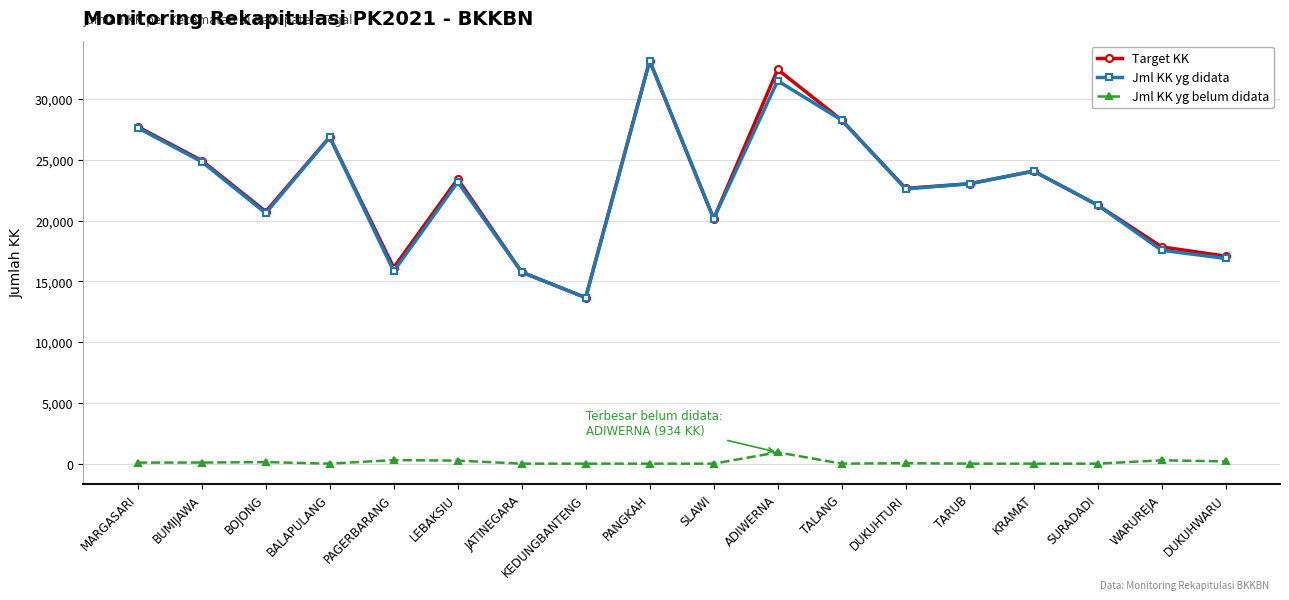

What is the difference between the second highest and minimum values in the Jml KK yg belum didata series?

295